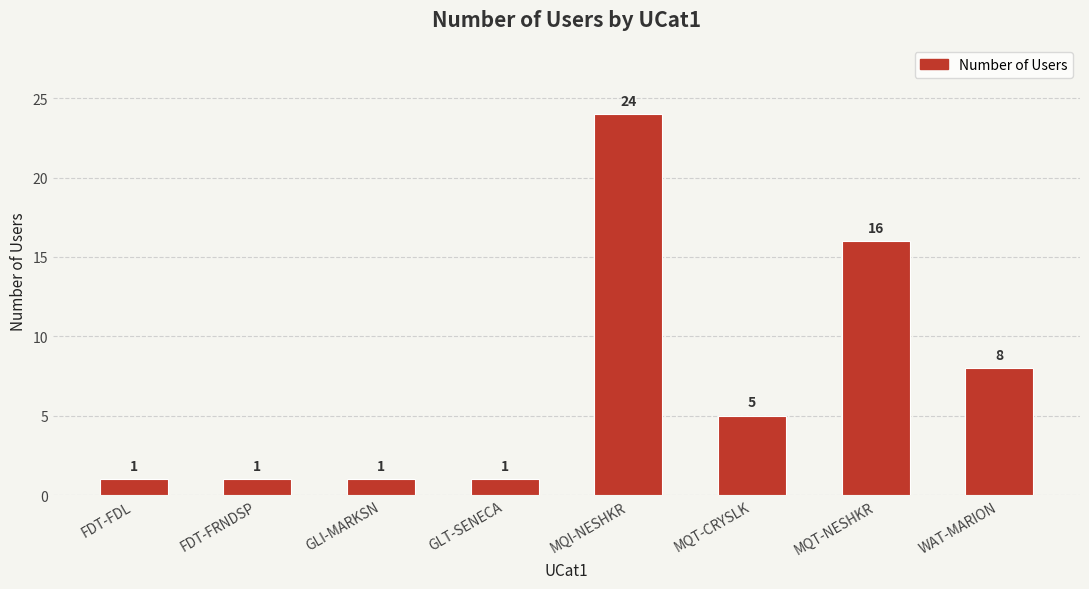

What is the label of the 4th bar from the right?

MQI-NESHKR